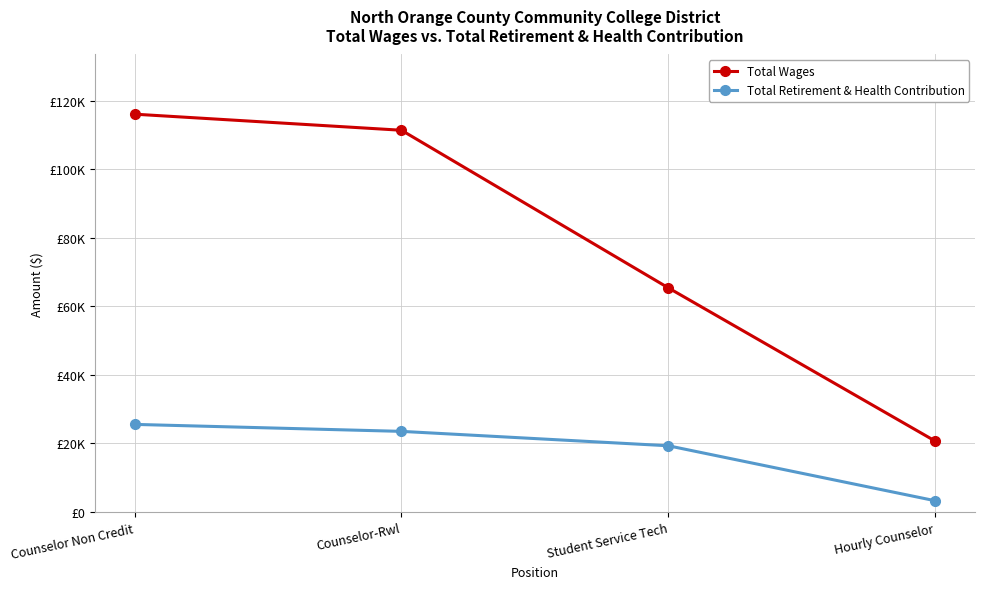

At how many categories does at least one series exceed 40940?

3